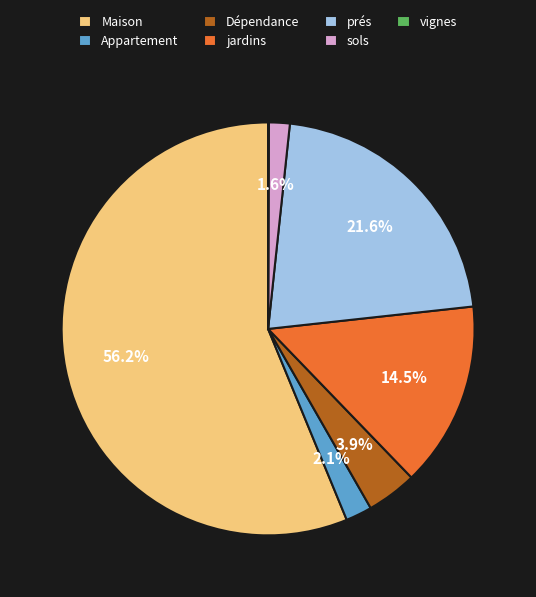

What percentage is the Maison slice, to the nearest percent?

56%